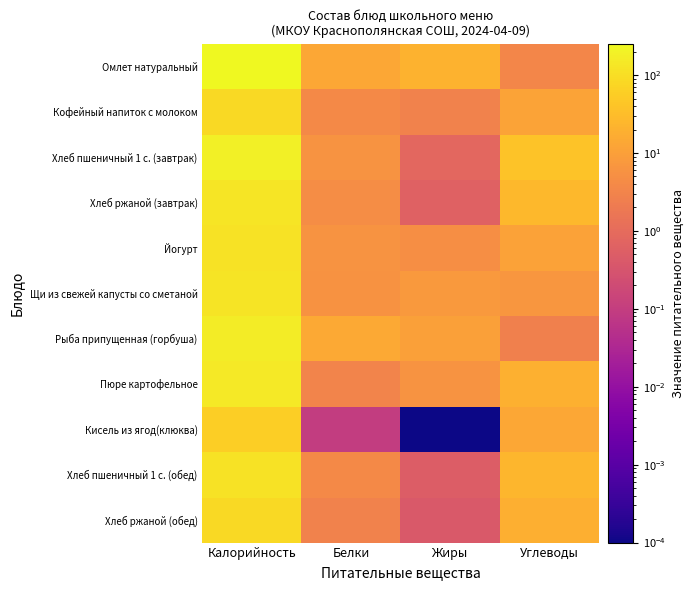

Reading left to right, what are all the values shown in this chart?

Омлет натуральный: Калорийность=253.0	Белки=13.5	Жиры=20.5	Углеводы=3.4
Кофейный напиток с молоком: Калорийность=86.0	Белки=3.8	Жиры=2.9	Углеводы=11.3
Хлеб пшеничный 1 с. (завтрак): Калорийность=187.0	Белки=6.0	Жиры=0.8	Углеводы=38.6
Хлеб ржаной (завтрак): Калорийность=130.5	Белки=4.6	Жиры=0.6	Углеводы=26.7
Йогурт: Калорийность=116.0	Белки=6.0	Жиры=5.0	Углеводы=11.0
Щи из свежей капусты со сметаной: Калорийность=120.0	Белки=5.8	Жиры=7.6	Углеводы=7.1
Рыба припущенная (горбуша): Калорийность=164.0	Белки=14.8	Жиры=10.5	Углеводы=2.6
Пюре картофельное: Калорийность=145.8	Белки=3.1	Жиры=6.0	Углеводы=19.7
Кисель из ягод(клюква): Калорийность=56.8	Белки=0.1	Жиры=0.0	Углеводы=14.1
Хлеб пшеничный 1 с. (обед): Калорийность=117.0	Белки=4.0	Жиры=0.5	Углеводы=24.1
Хлеб ржаной (обед): Калорийность=87.0	Белки=3.0	Жиры=0.4	Углеводы=18.0